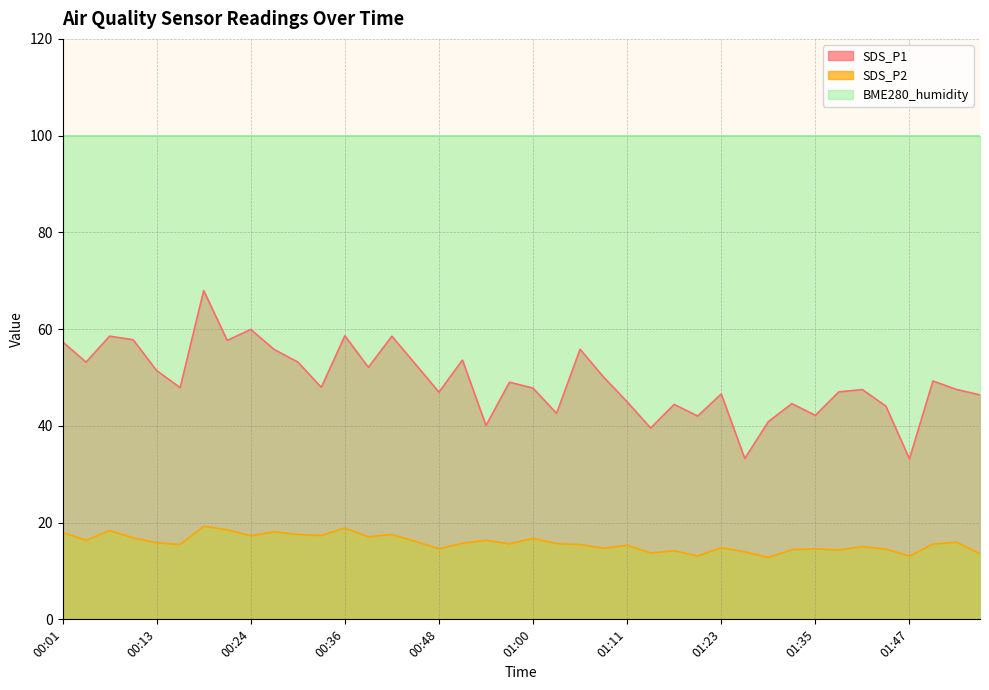

What is the label of the 24th point from the left?

01:08